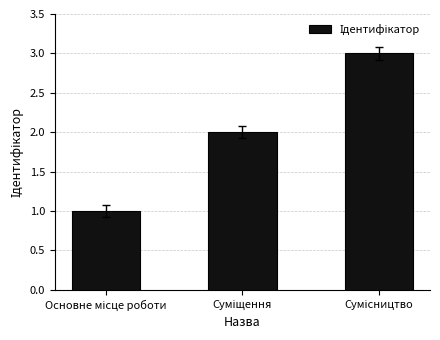

What is the greatest value displayed?

3